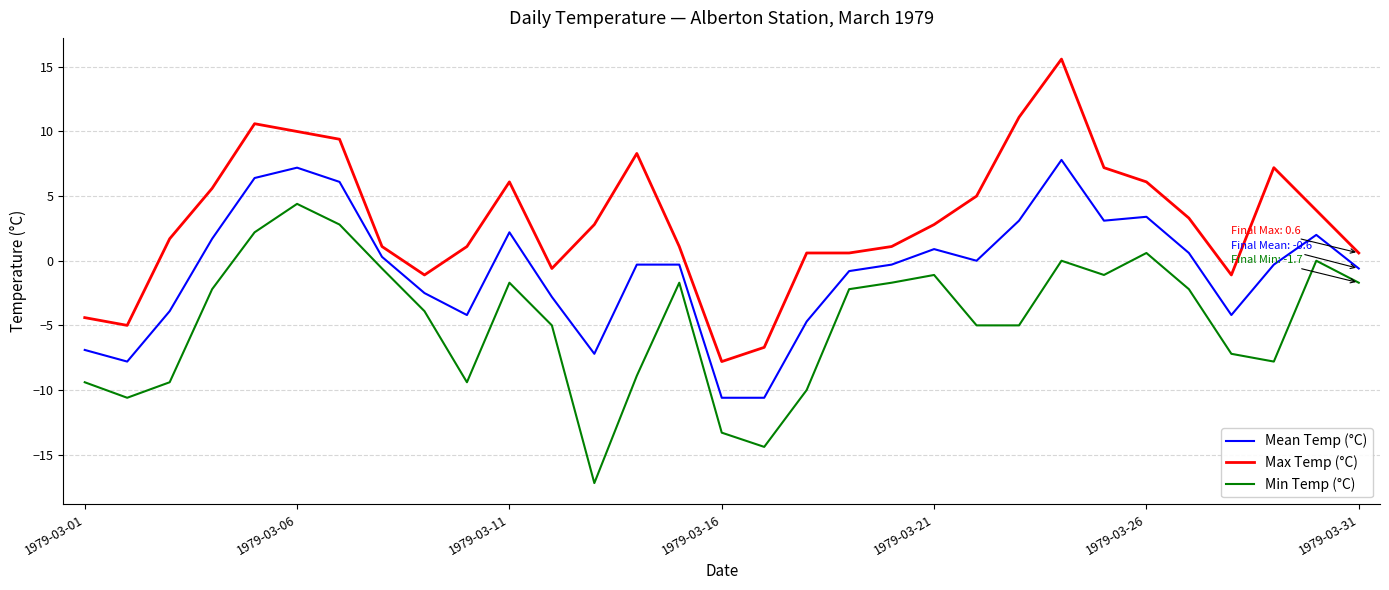

True or false: Max Temp (°C) and Mean Temp (°C) intersect in this chart.

False